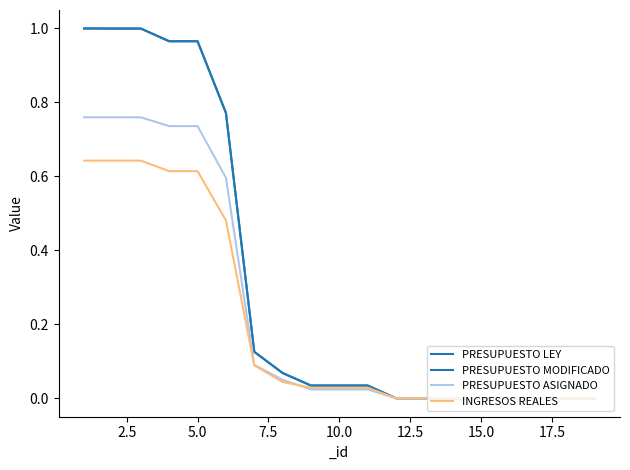

How many lines are shown in the chart?

4